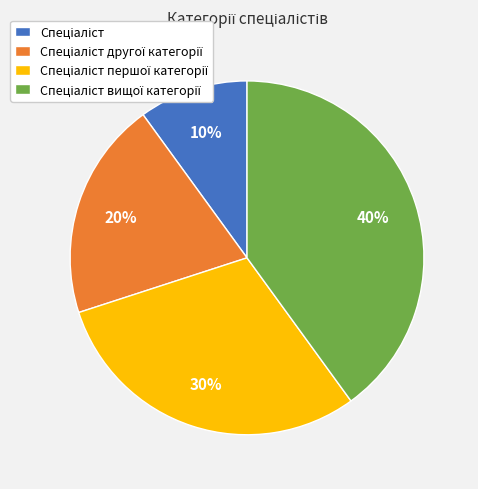

Is there a majority slice in this chart?

No